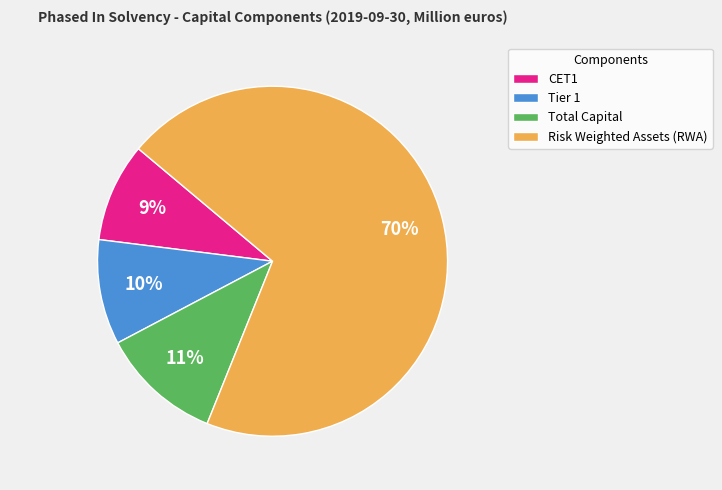

What is the smallest slice in the pie chart?

CET1